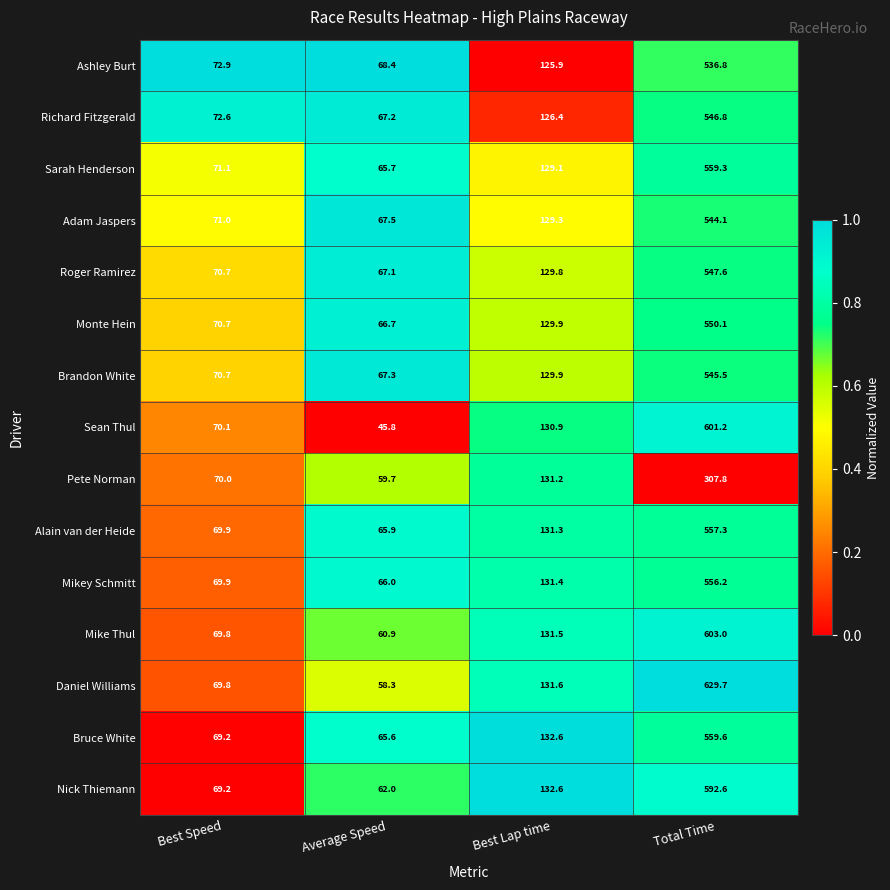

List the series in order of their peak value, lowest first.

Pete Norman, Ashley Burt, Adam Jaspers, Brandon White, Richard Fitzgerald, Roger Ramirez, Monte Hein, Mikey Schmitt, Alain van der Heide, Sarah Henderson, Bruce White, Nick Thiemann, Sean Thul, Mike Thul, Daniel Williams